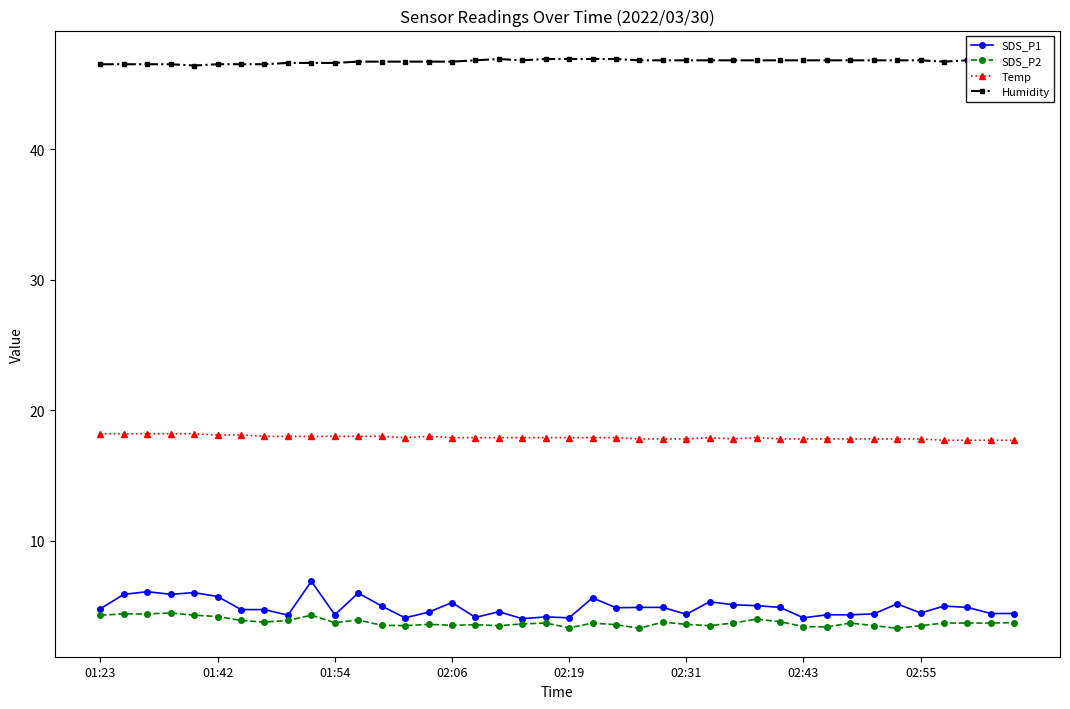

How many Humidity values are between 46 and 47?

40